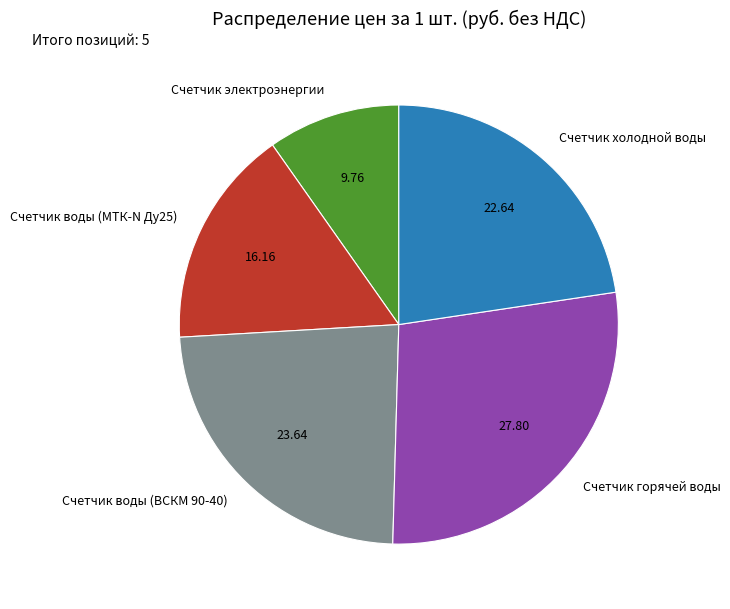

Which slice is the largest?

Счетчик горячей воды